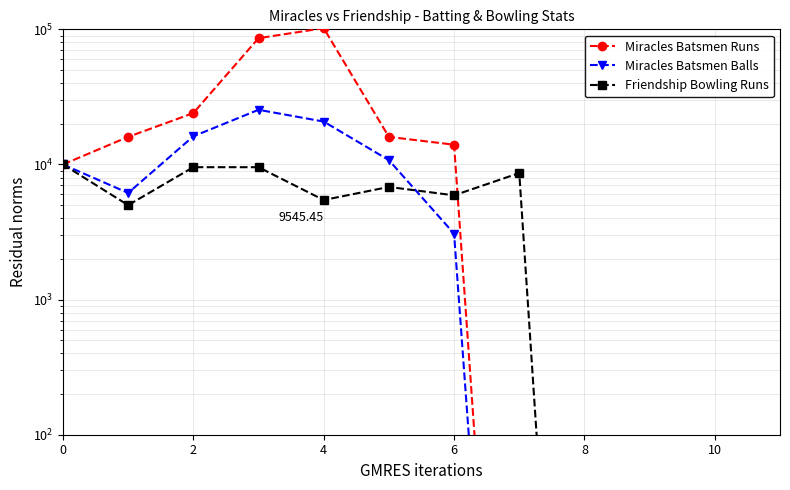

At how many categories does at least one series exceed 91930?

1